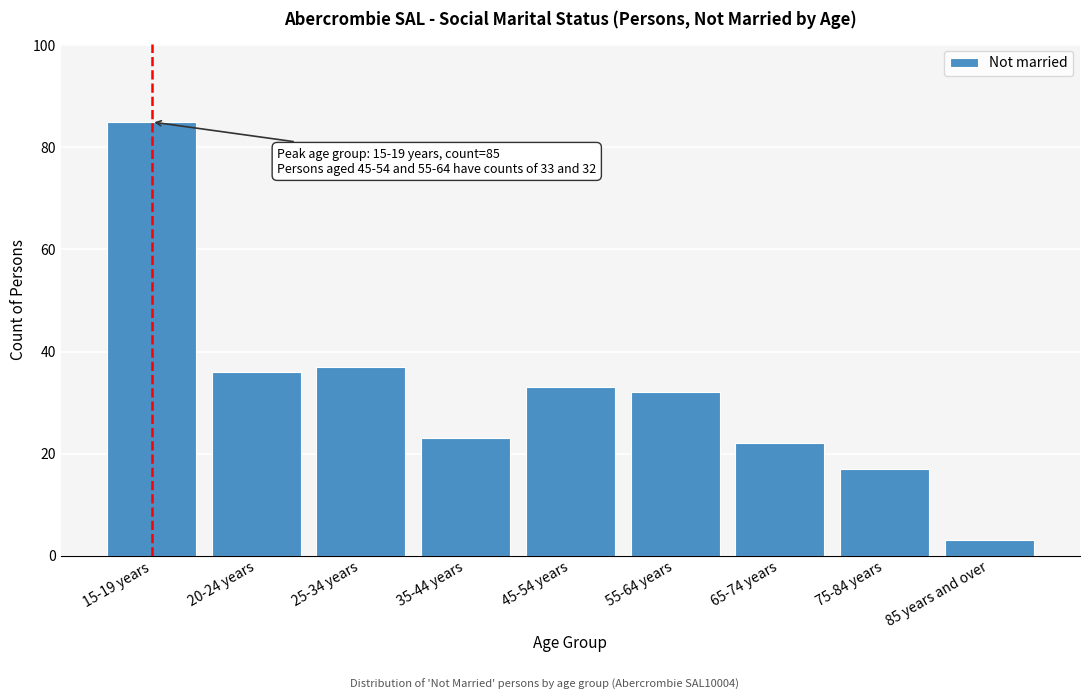

Reading left to right, extract all data points from this chart.

85	36	37	23	33	32	22	17	3